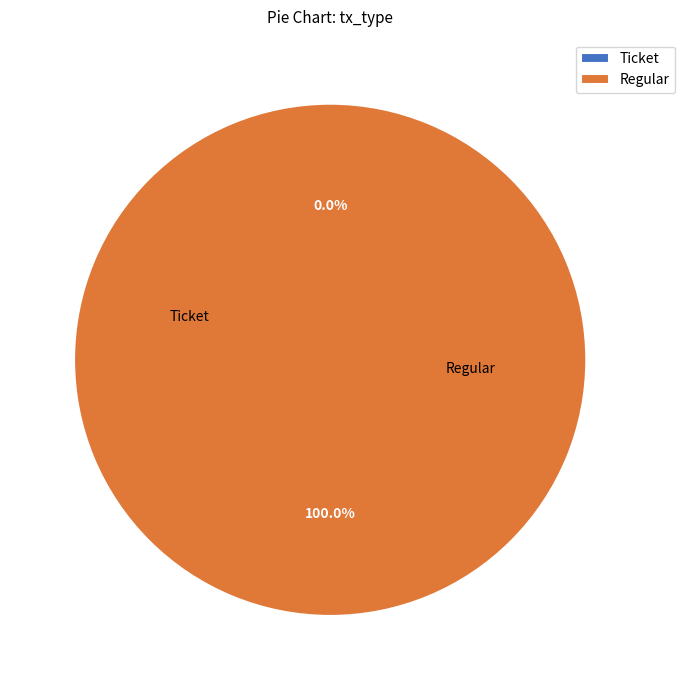

Rank the categories by value from highest to lowest.

Regular, Ticket